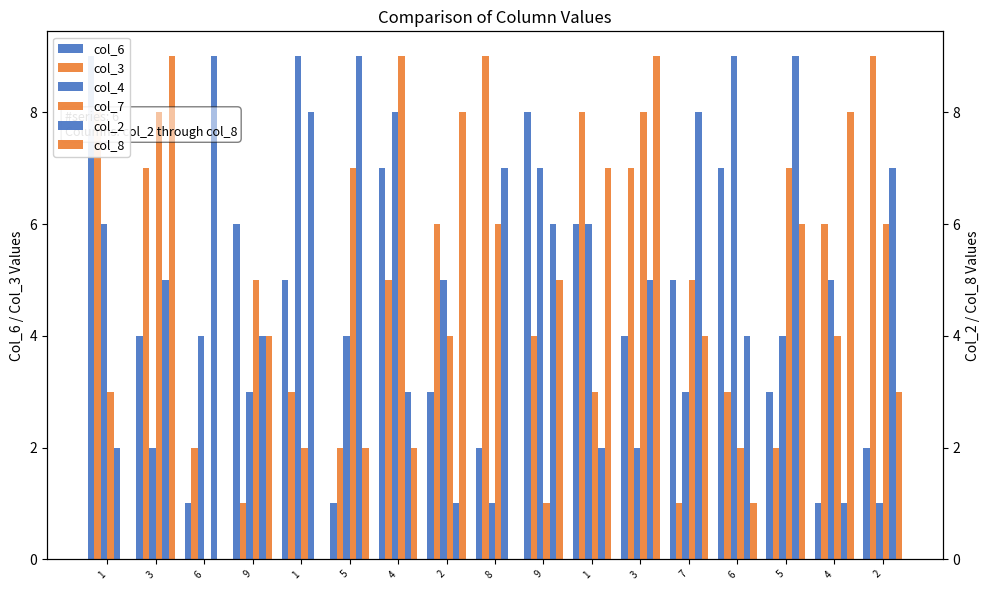

Does the chart contain stacked bars?

No